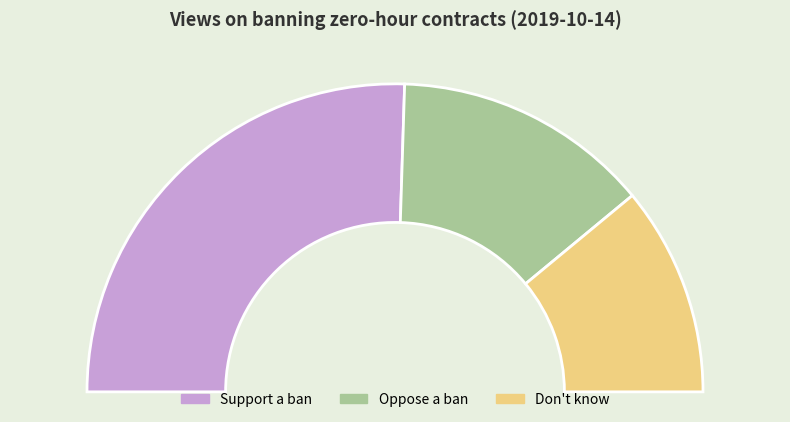

Does Support a ban account for over 50% of the chart?

Yes